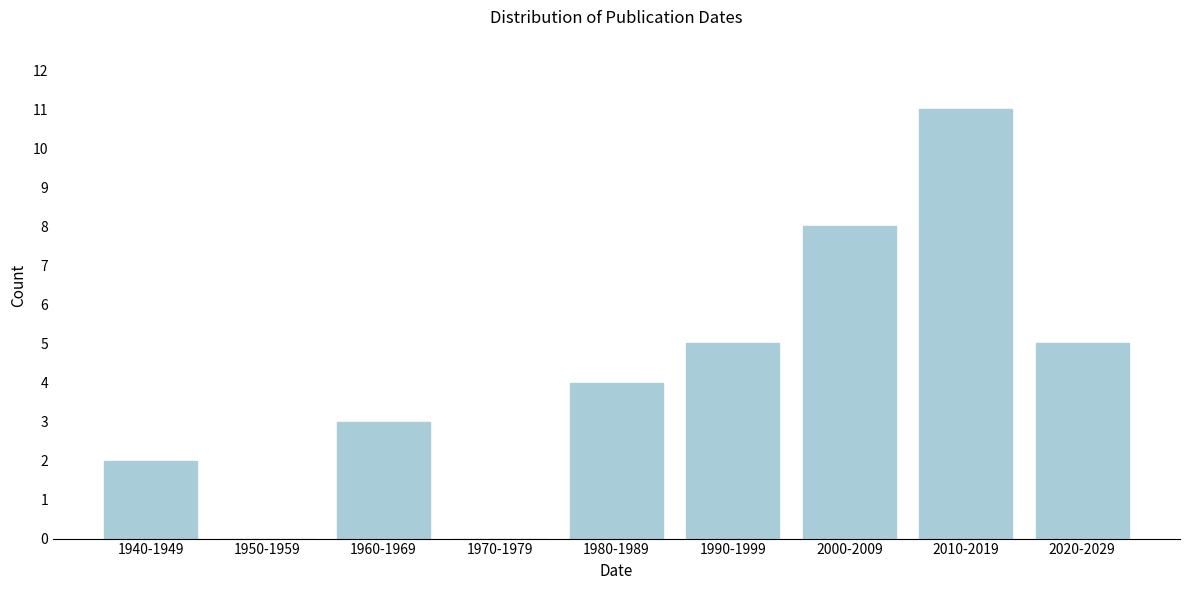

Reading left to right, transcribe all the data shown in this chart.

1940-1949=2	1950-1959=0	1960-1969=3	1970-1979=0	1980-1989=4	1990-1999=5	2000-2009=8	2010-2019=11	2020-2029=5